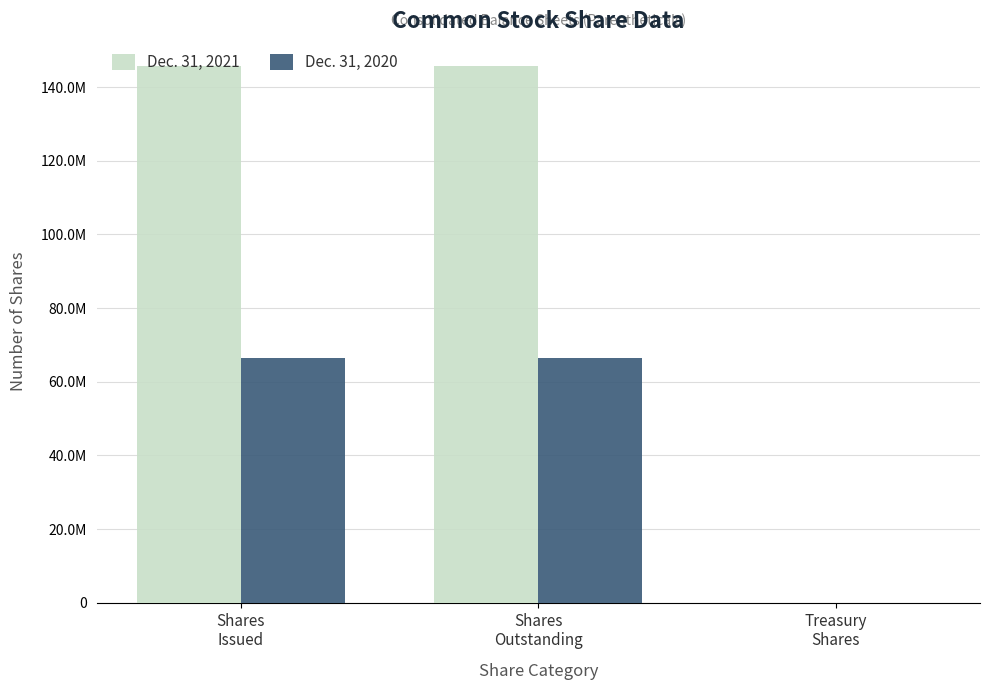

What is the total value across all series at Treasury
Shares?

75379